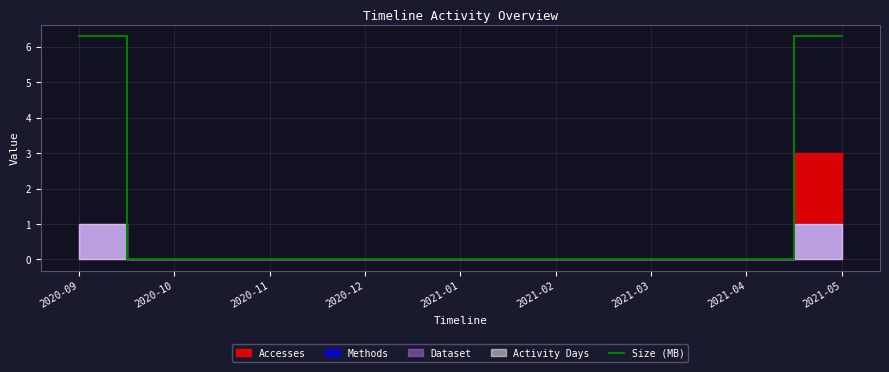

How many data points are above 0?

2